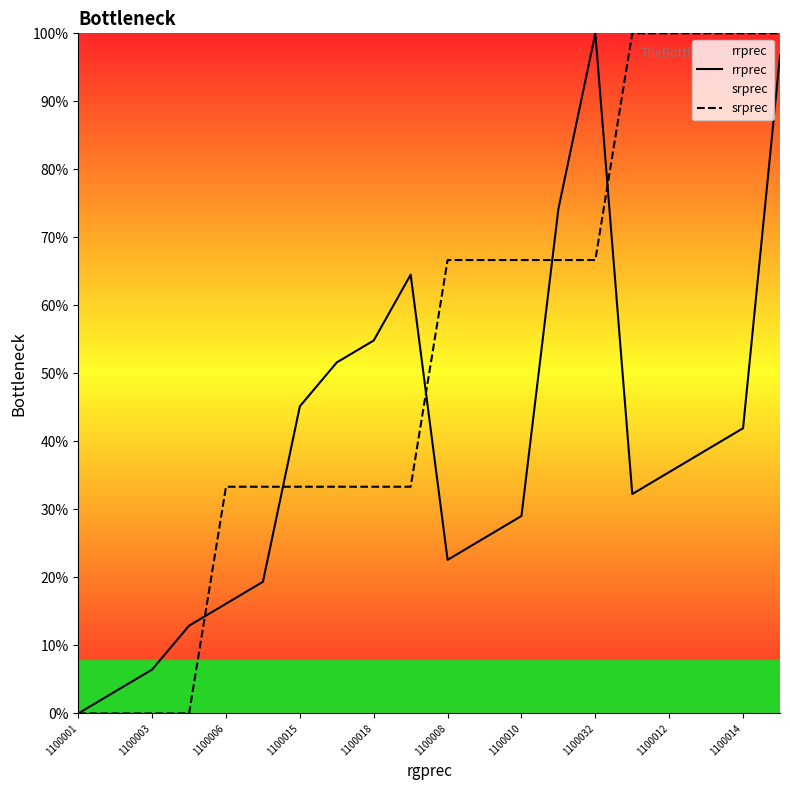

Which category has the lowest value across all series?

1100001